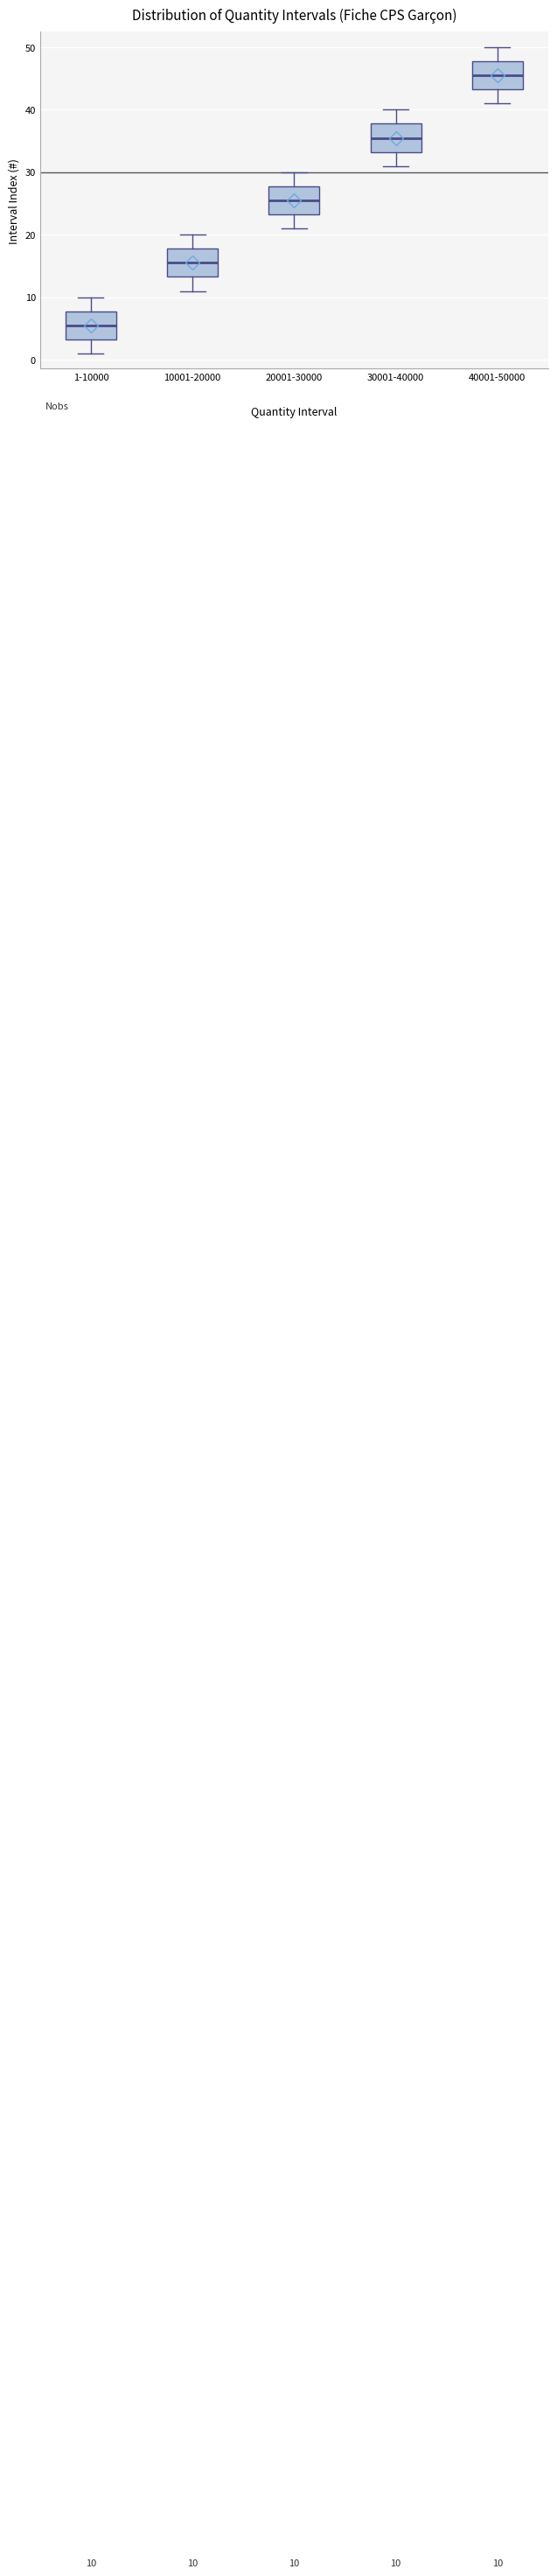

Which box has the lowest median line?

1-10000